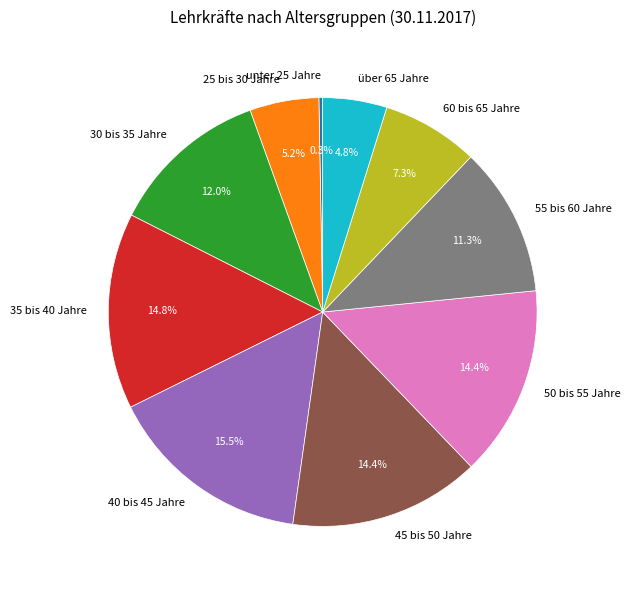

Which category has the smallest portion of the pie?

unter 25 Jahre